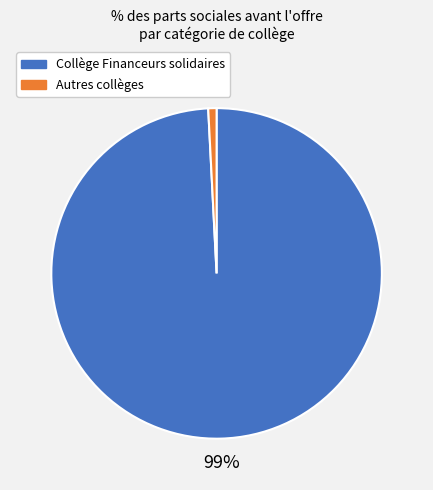

Do Autres collèges and Collège Financeurs solidaires together represent more than half of the pie?

Yes